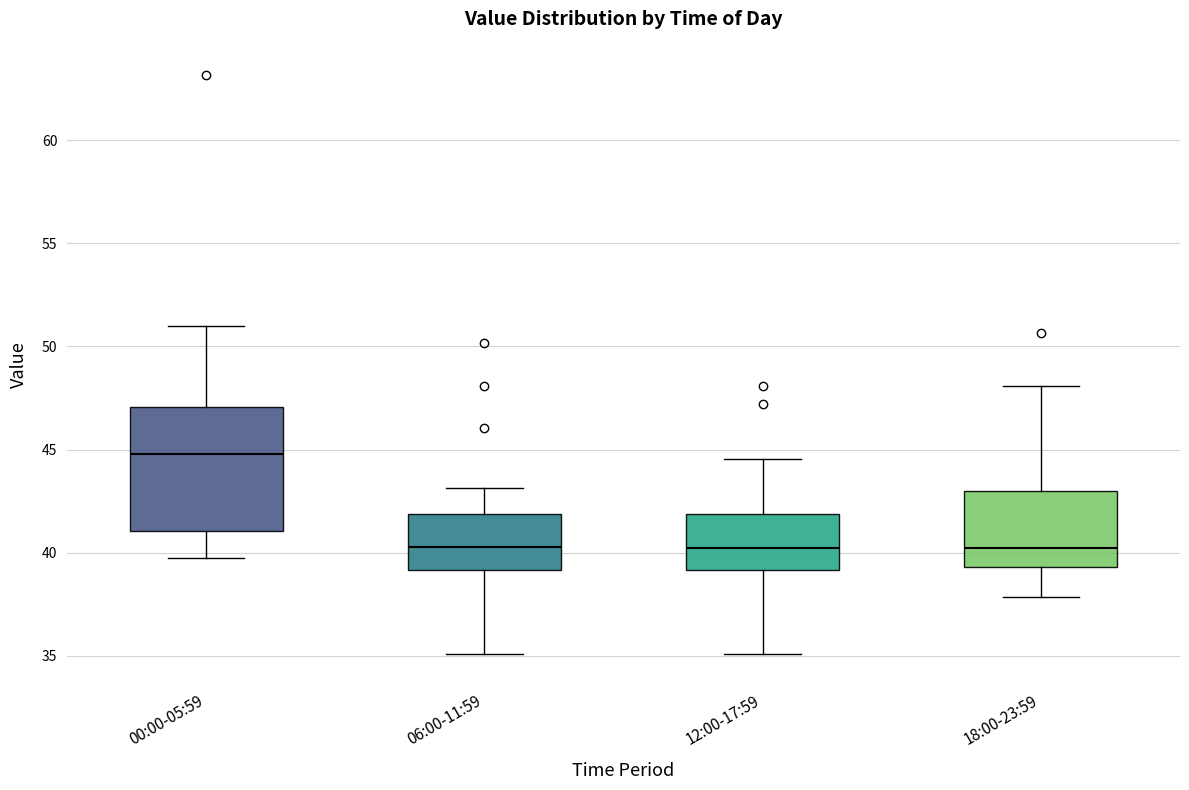

Reading left to right, transcribe this box plot: for each box, give where its median line is, the range the box spans, and where its two whiskers end, as read against the y-axis. The values are not printed on the chart, so give them approximately, as read against the axis.

00:00-05:59: median 45.0, box 41.0 to 47.0, whiskers 39.5 to 51.0
06:00-11:59: median 40.5, box 39.0 to 42.0, whiskers 35.0 to 43.0
12:00-17:59: median 40.0, box 39.0 to 42.0, whiskers 35.0 to 44.5
18:00-23:59: median 40.0, box 39.5 to 43.0, whiskers 38.0 to 48.0